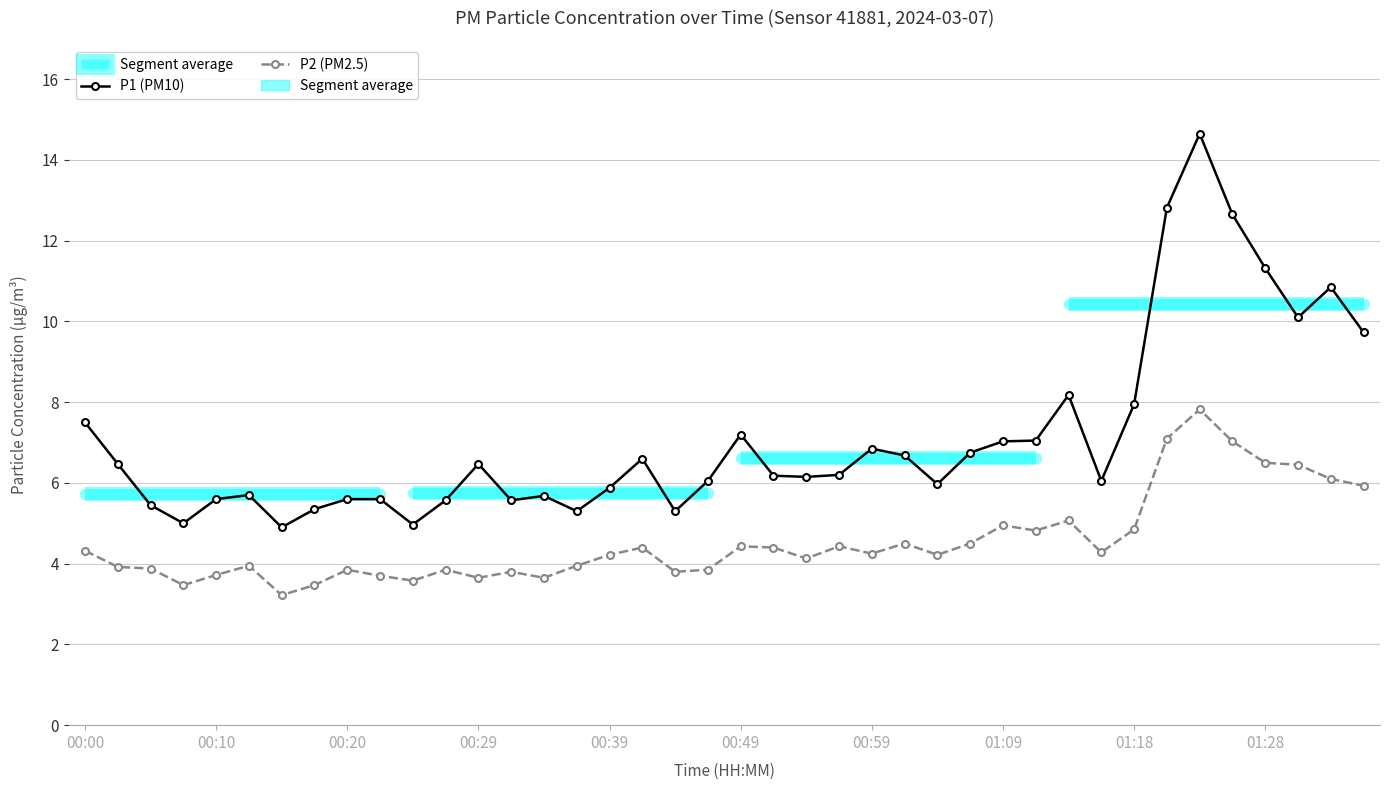

Rank the series by their maximum value, from lowest to highest.

P2 (PM2.5), P1 (PM10)